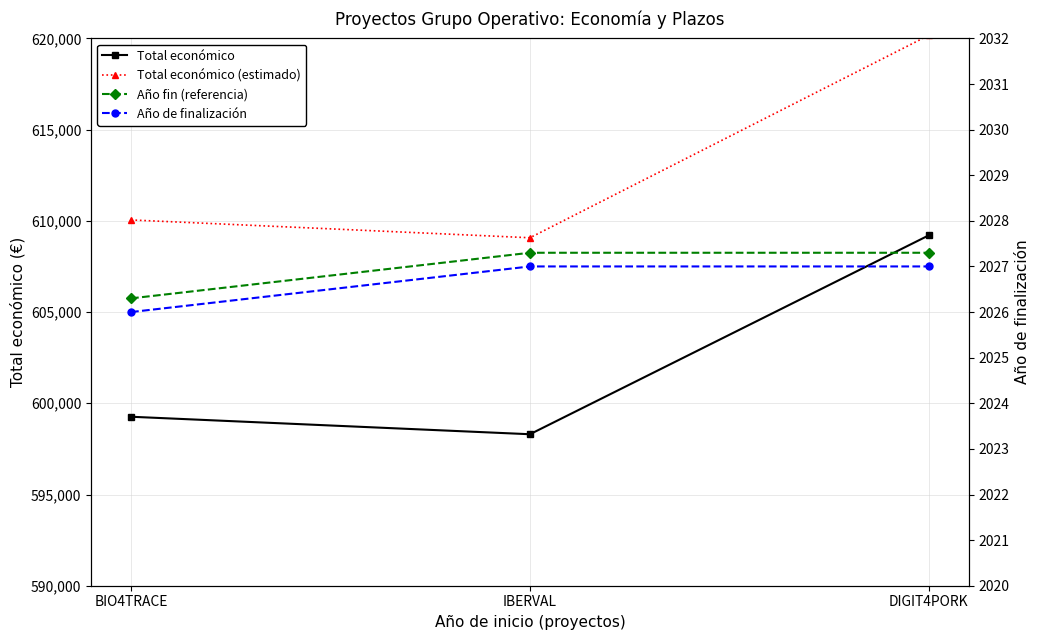

Which series has the widest spread of values?

Total económico (estimado)